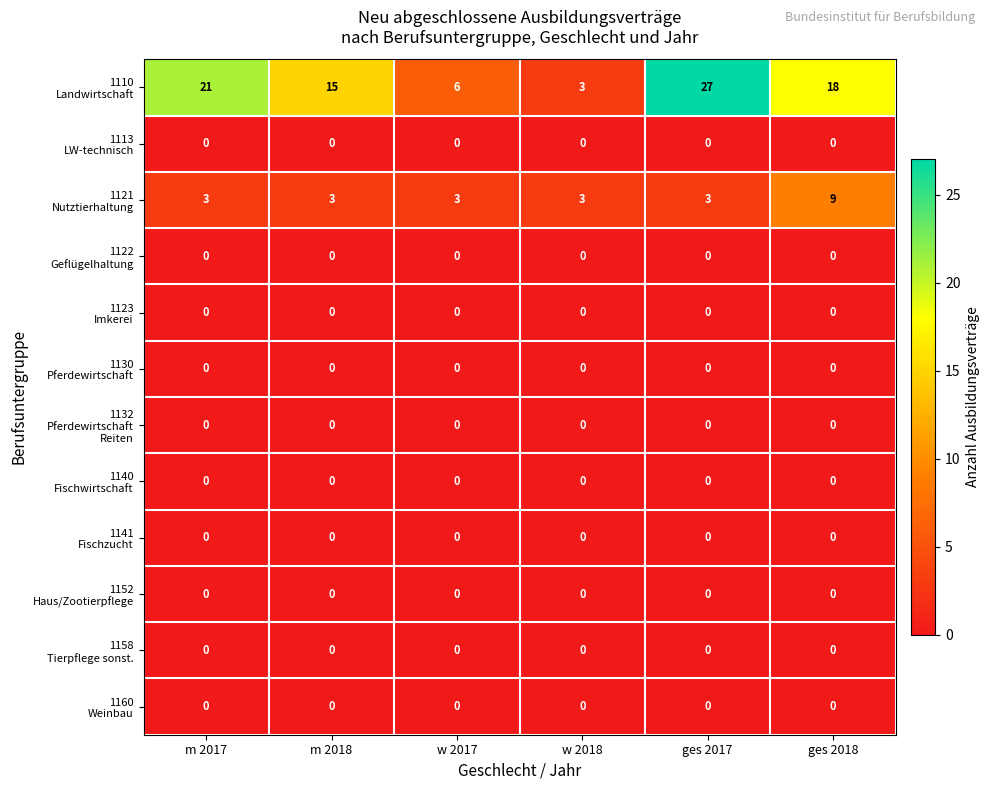

Which label corresponds to the largest value in the chart?

ges 2017